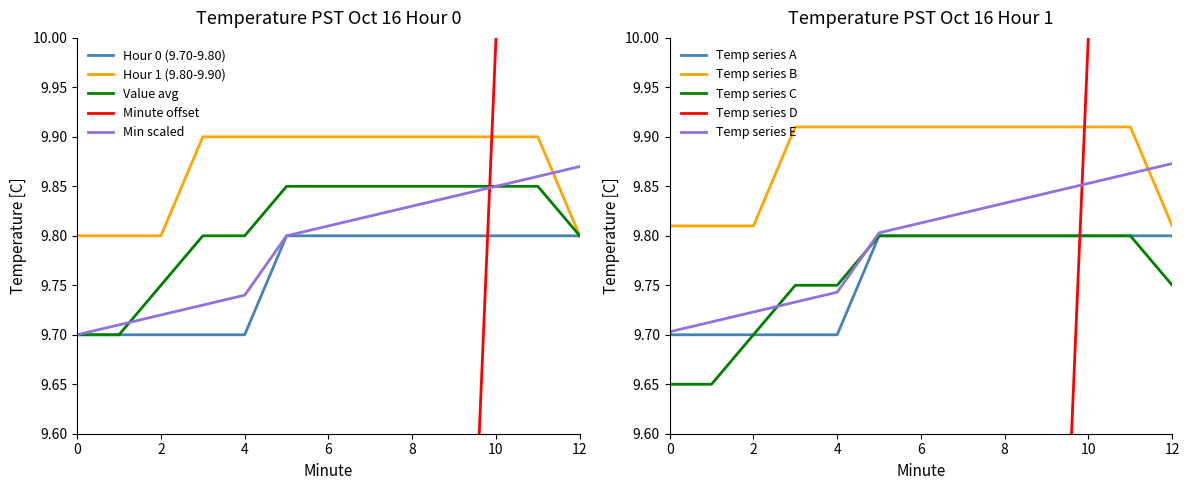

What is the sum of the Value avg values at 7 and 5?

19.7